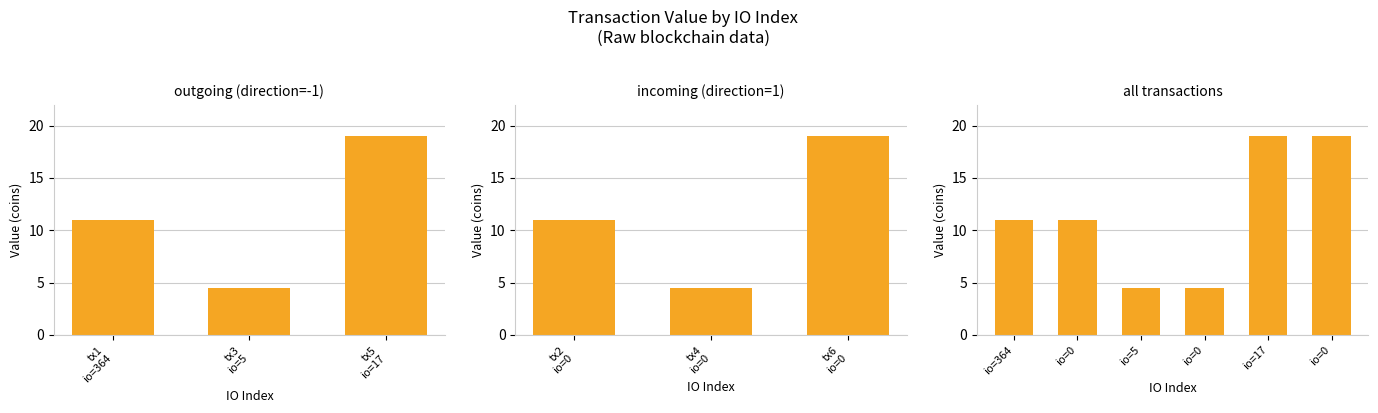

How many bars are there in total?

6